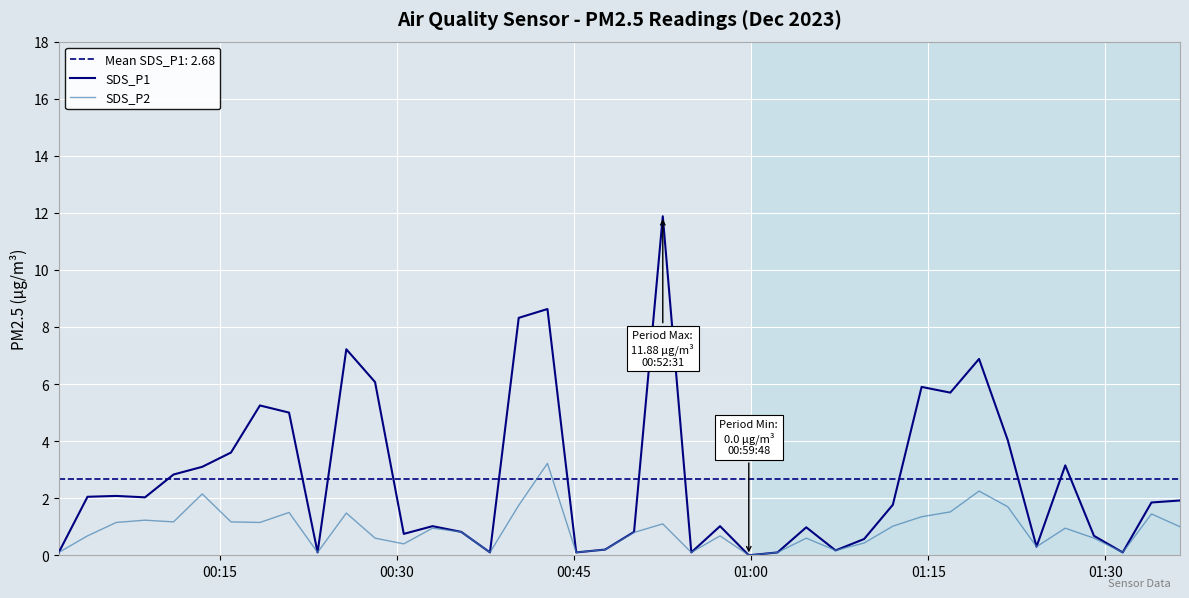

Rank the series by their average value, from lowest to highest.

SDS_P2, SDS_P1